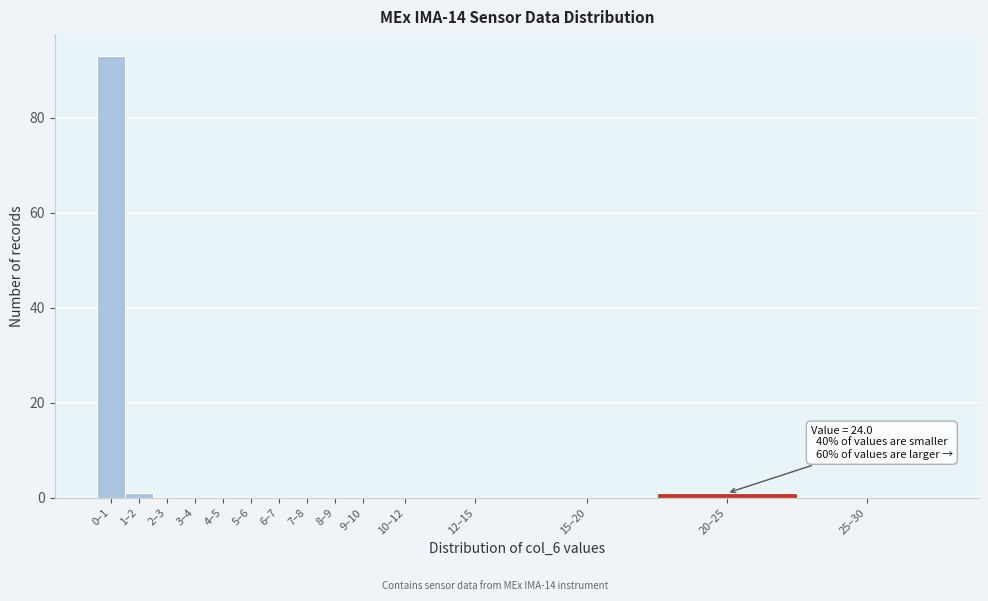

Reading left to right, what are all the values shown in this chart?

0–1=93	1–2=1	2–3=0	3–4=0	4–5=0	5–6=0	6–7=0	7–8=0	8–9=0	9–10=0	10–12=0	12–15=0	15–20=0	20–25=1	25–30=0